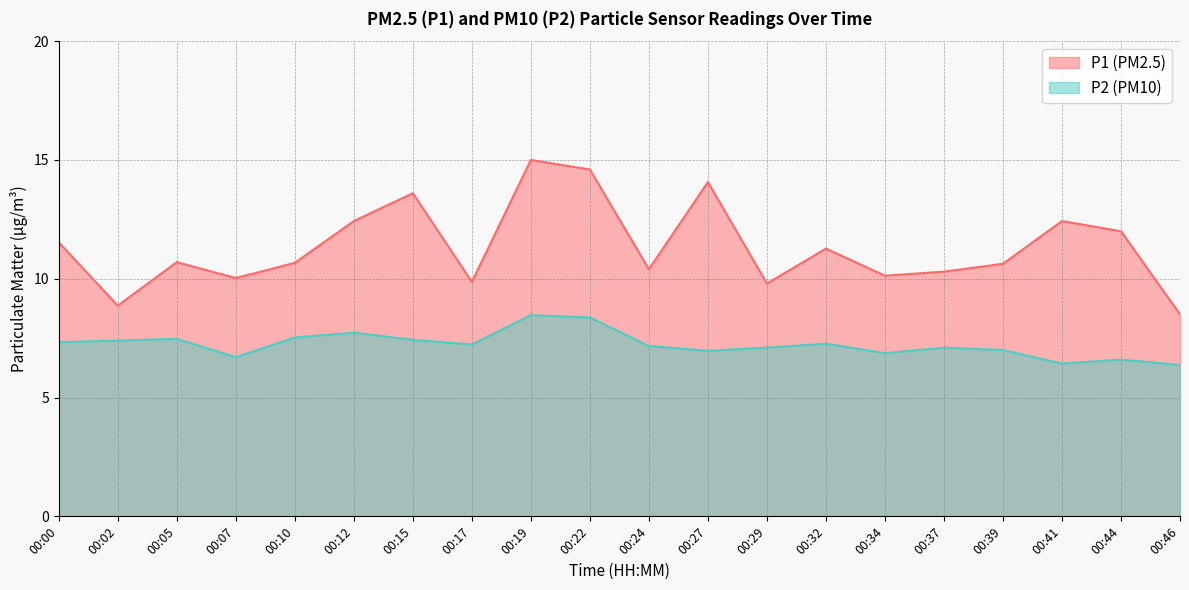

How many lines are shown in the chart?

2